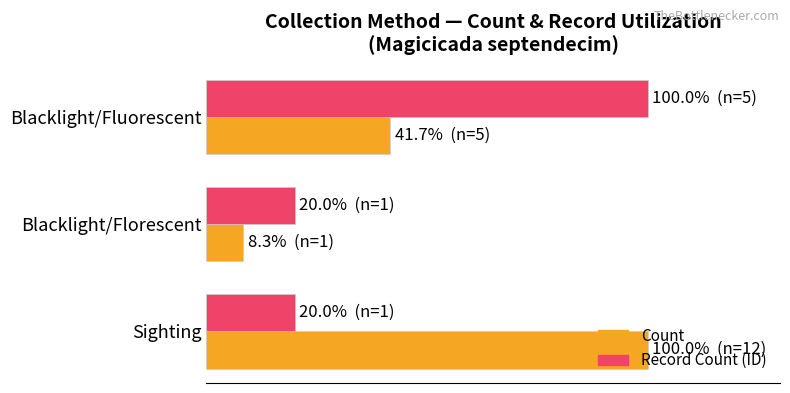

What is the maximum value shown in the chart?

100.0